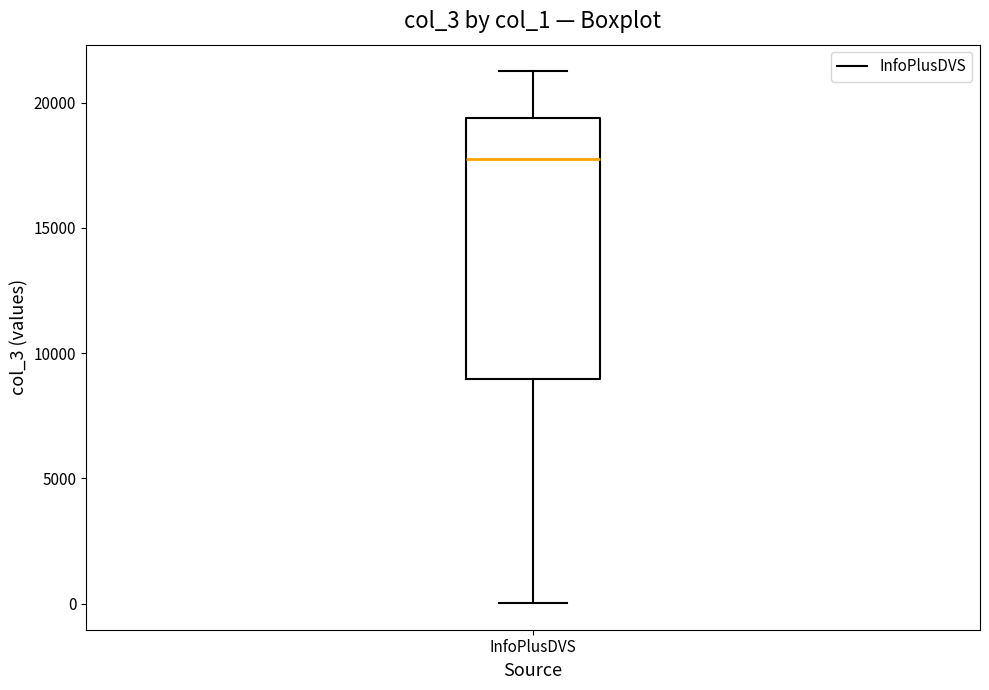

Transcribe this box plot: give where the median line is, the range the box spans, and where the two whiskers end, as read against the y-axis. The values are not printed on the chart, so give them approximately, as read against the axis.

median 17500, box 9000 to 19500, whiskers 0 to 21500